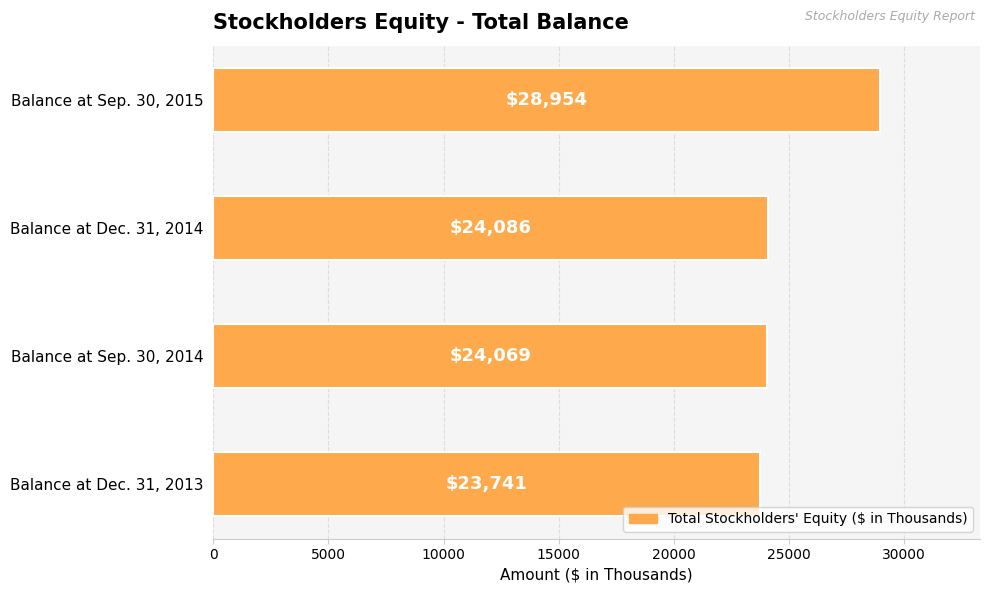

The chart shows a value of 28954 at Balance at Sep. 30, 2015. True or false?

True